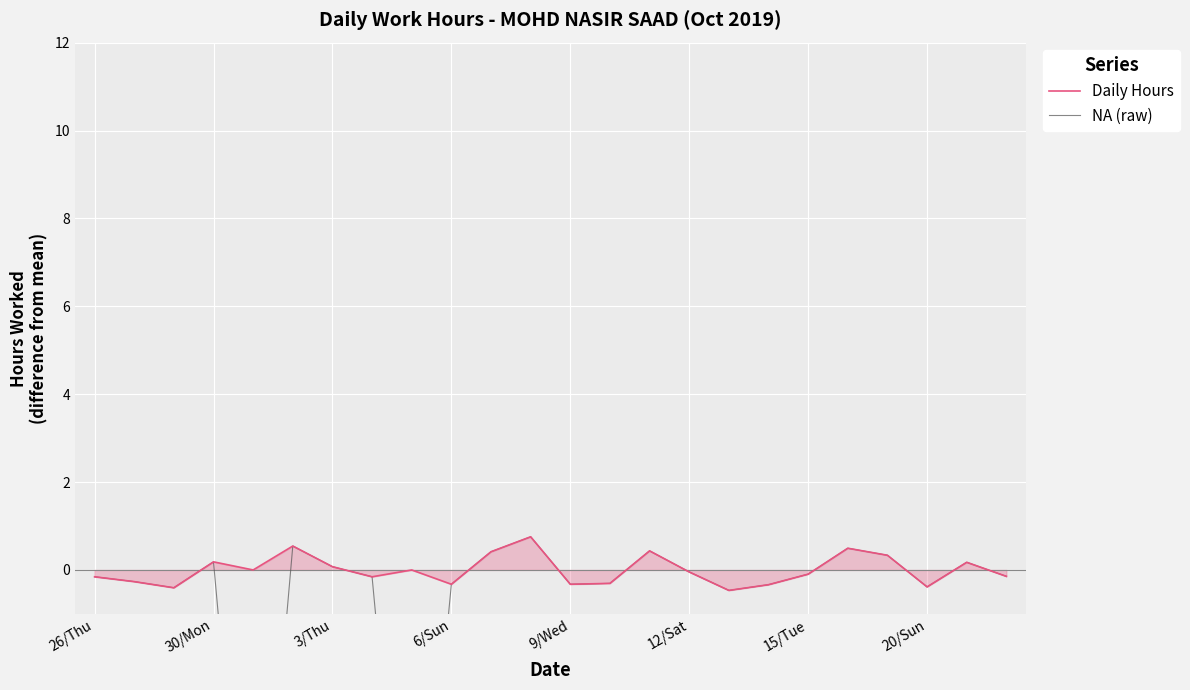

How many categories are shown in the chart?

24